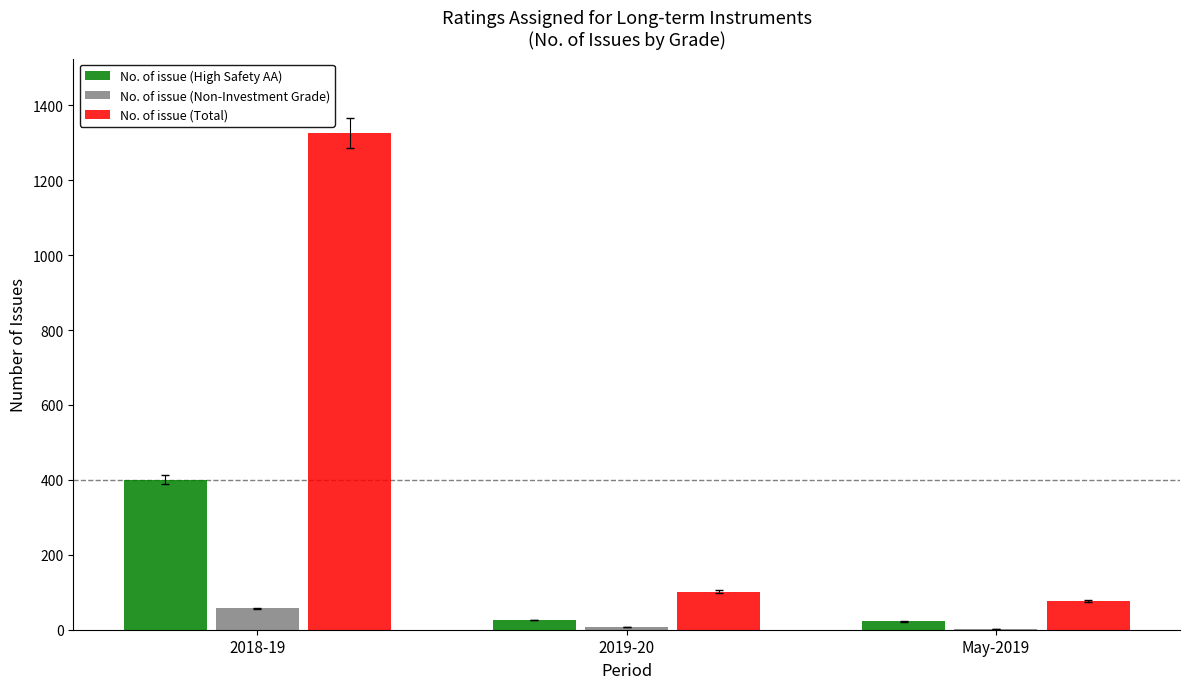

What is the greatest value displayed?

1326